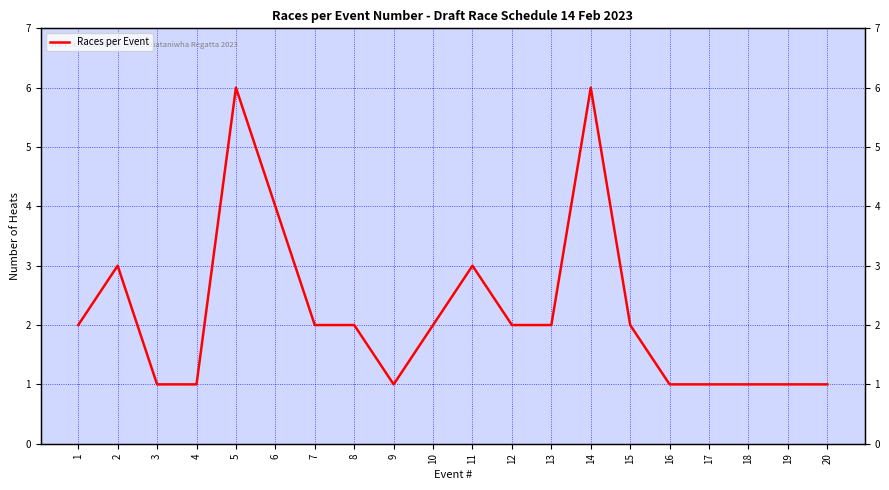

What is the difference between the maximum and minimum values?

5